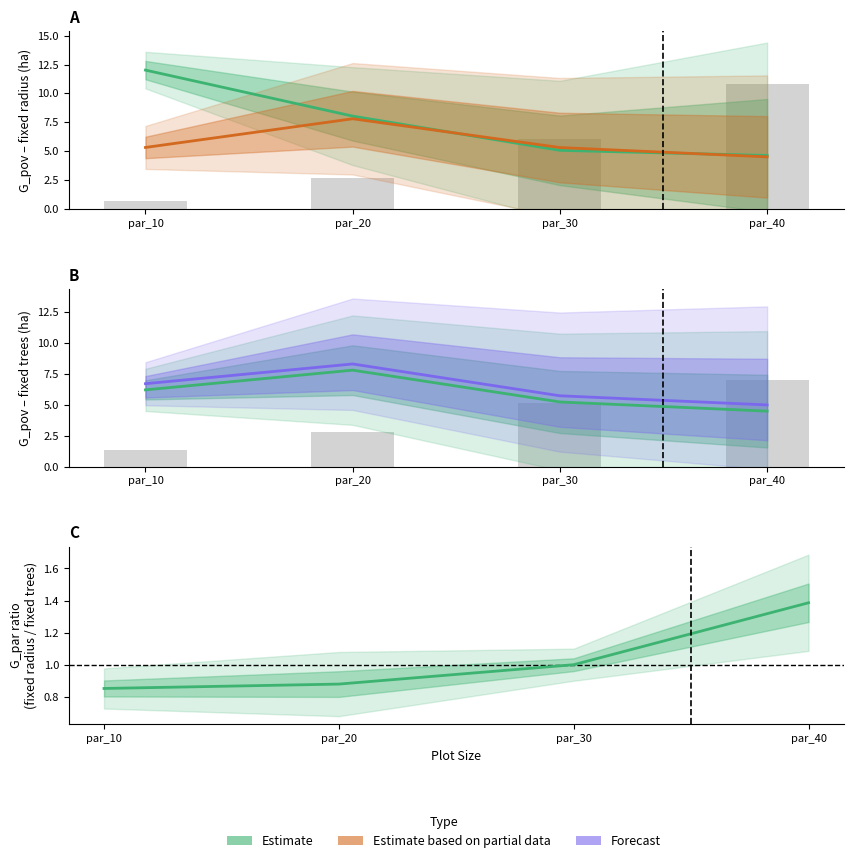

Does the chart contain any negative values?

No